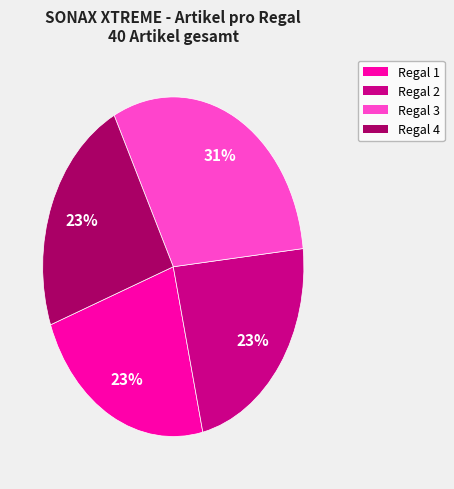

Is it true that Regal 3 is 16% of the pie?

False